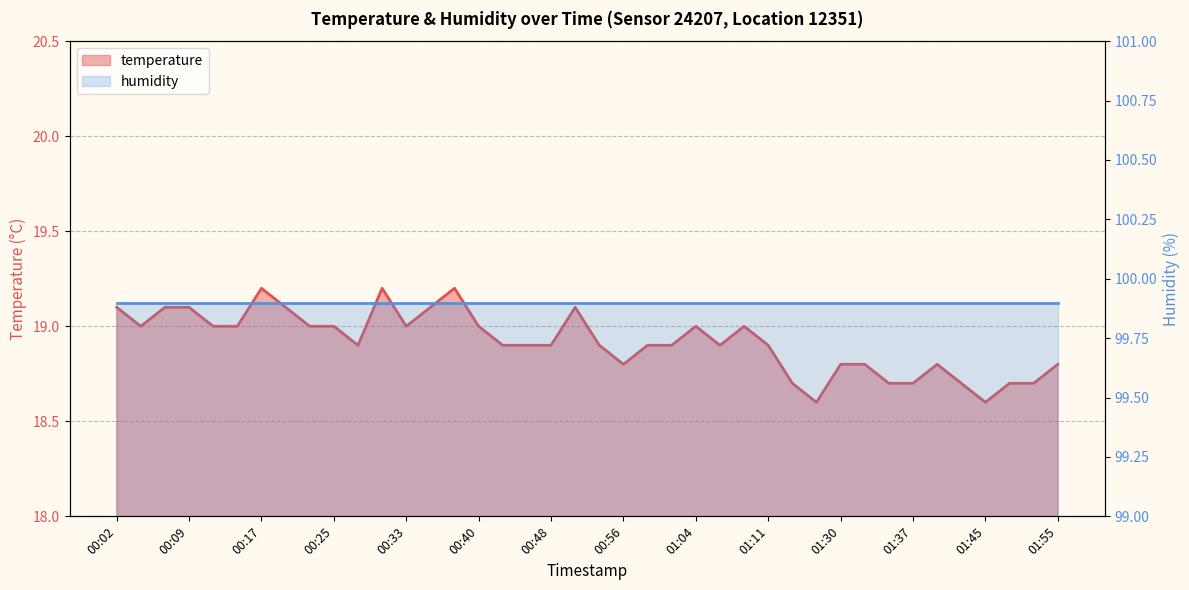

At which category does the chart reach its peak across all series?

00:17